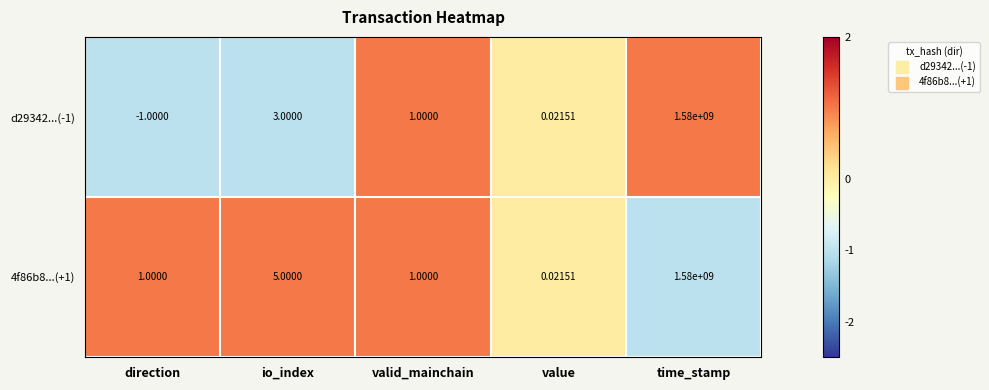

At which category is the sum across all series the highest?

time_stamp